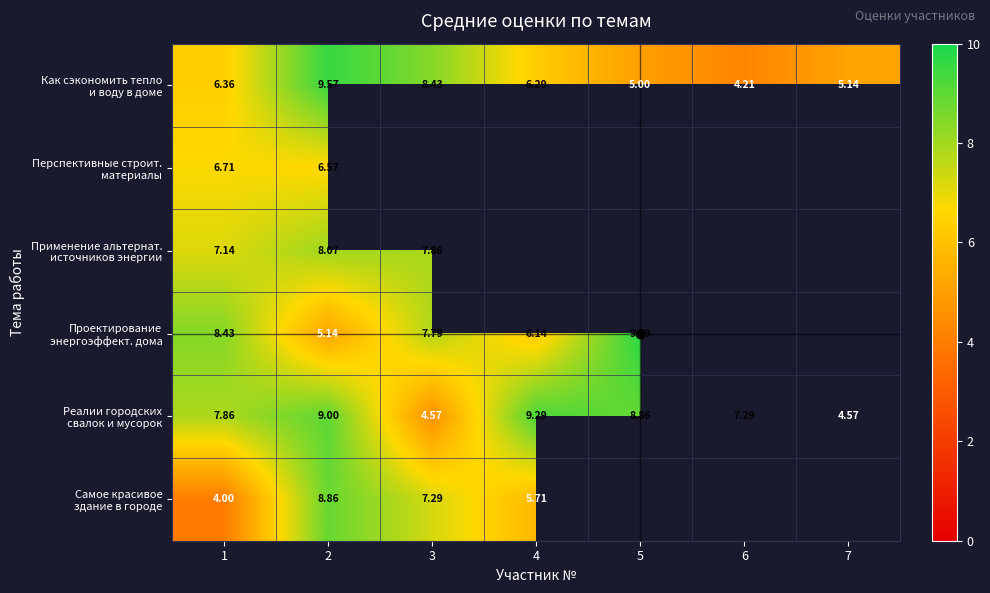

What is the spread (max minus min) of values at 5?

4.8